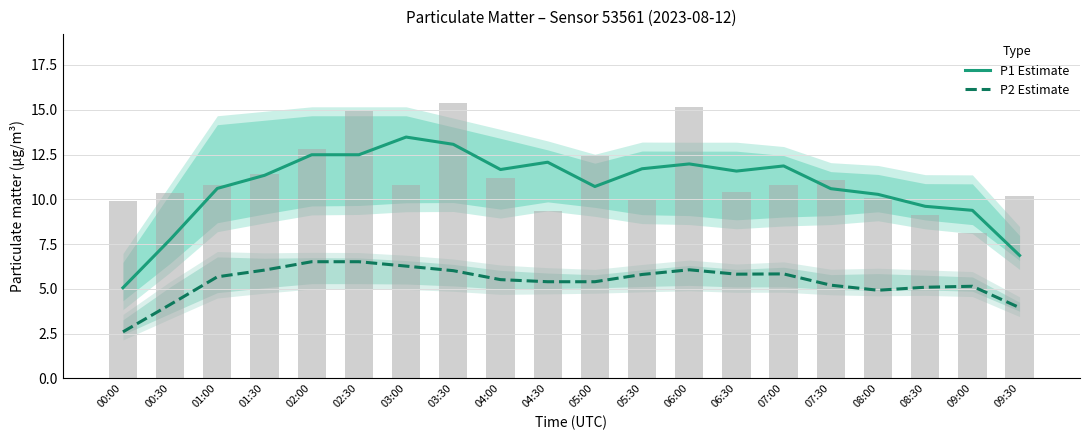

What is the sum of all P1 Estimate values?

214.6